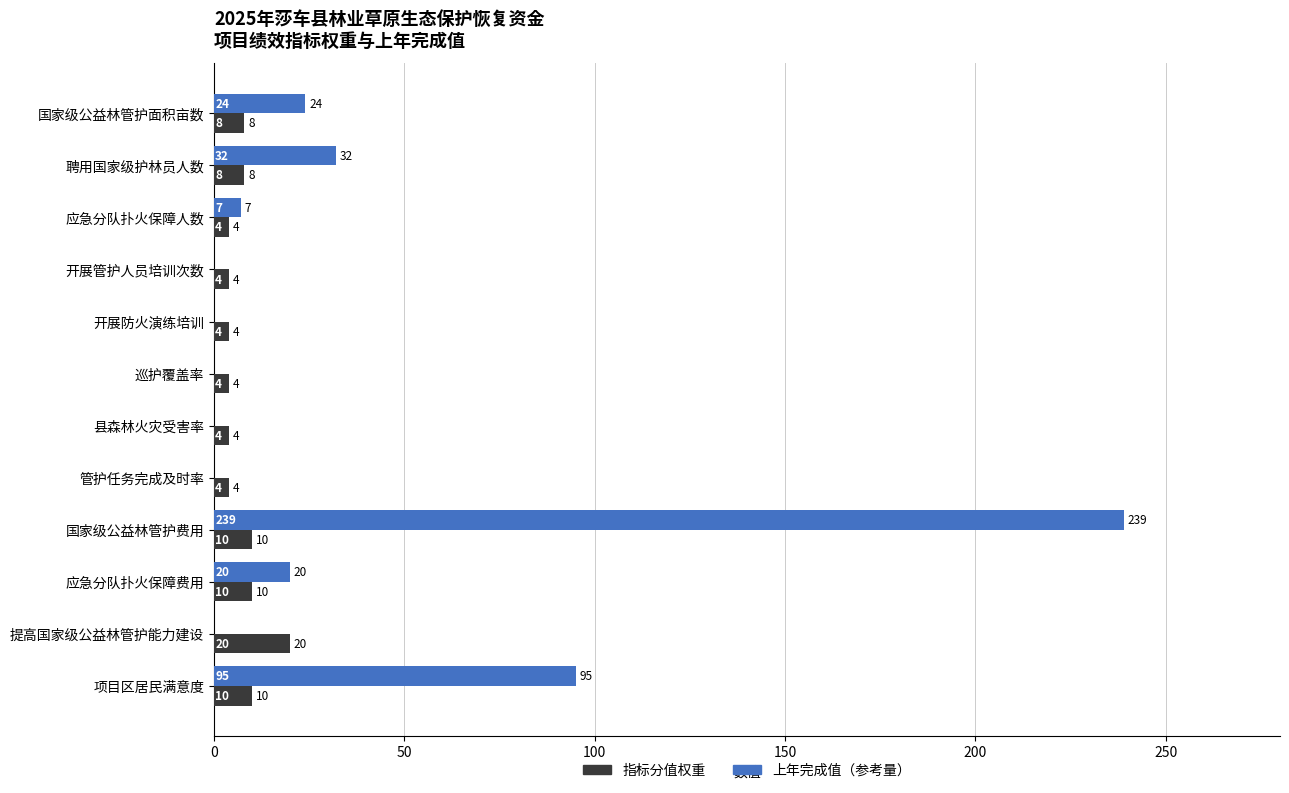

Is it true that 上年完成值（参考量） equals 32 at 聘用国家级护林员人数?

True